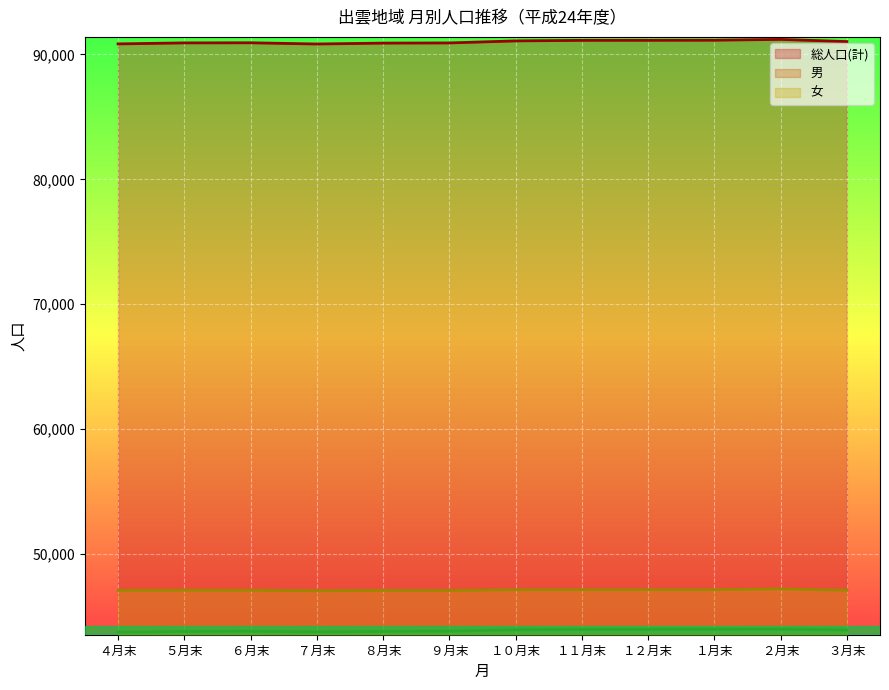

What is the label of the 9th point from the right?

７月末